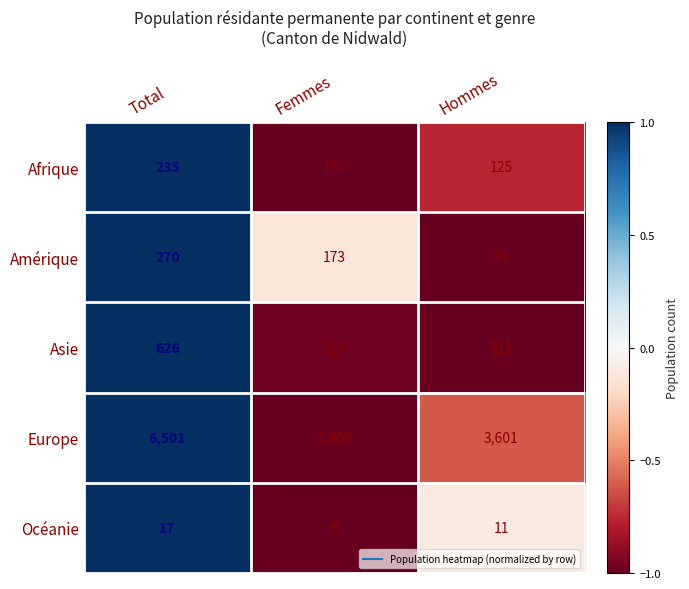

What is the difference between the highest and lowest values at Femmes?

2894